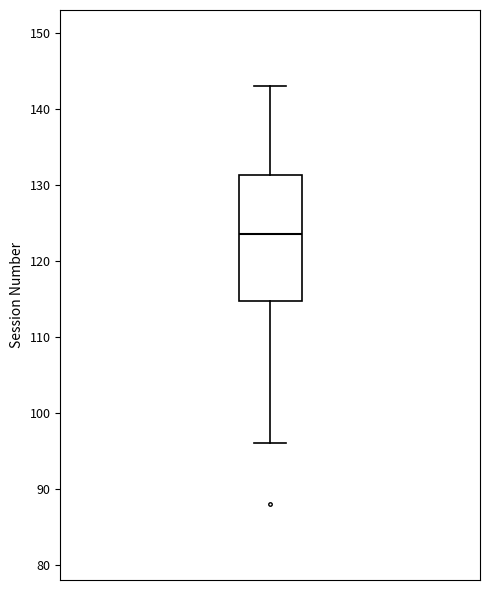

Read this box plot against the y-axis: the position of the median line, the range covered by the box, and the ends of both whiskers. The values are not printed on the chart, so give them approximately, as read against the axis.

median 124, box 115 to 131, whiskers 96 to 143